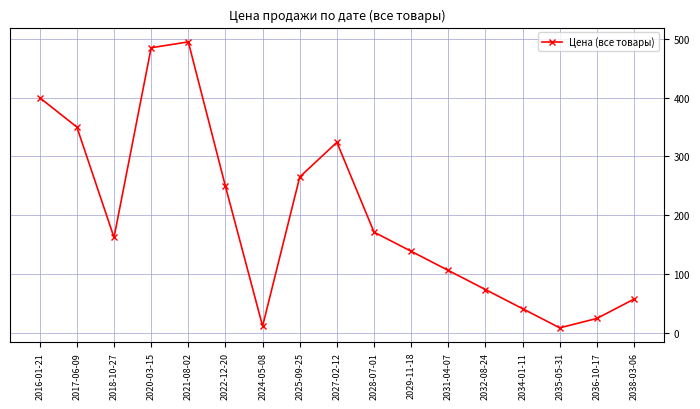

What position from the left is 2016-01-21?

1